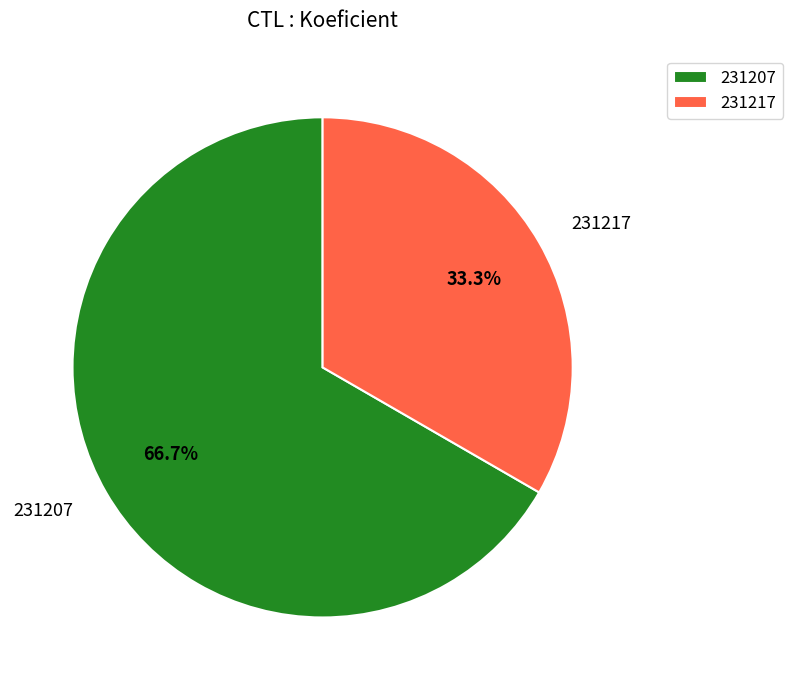

How many slices are in this pie chart?

2